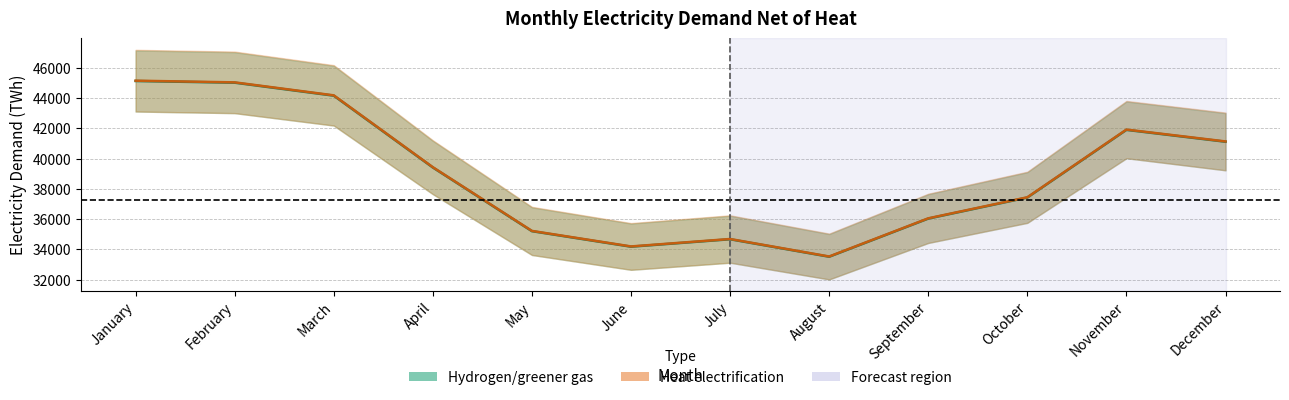

What is the minimum value shown in the chart?

33508.5